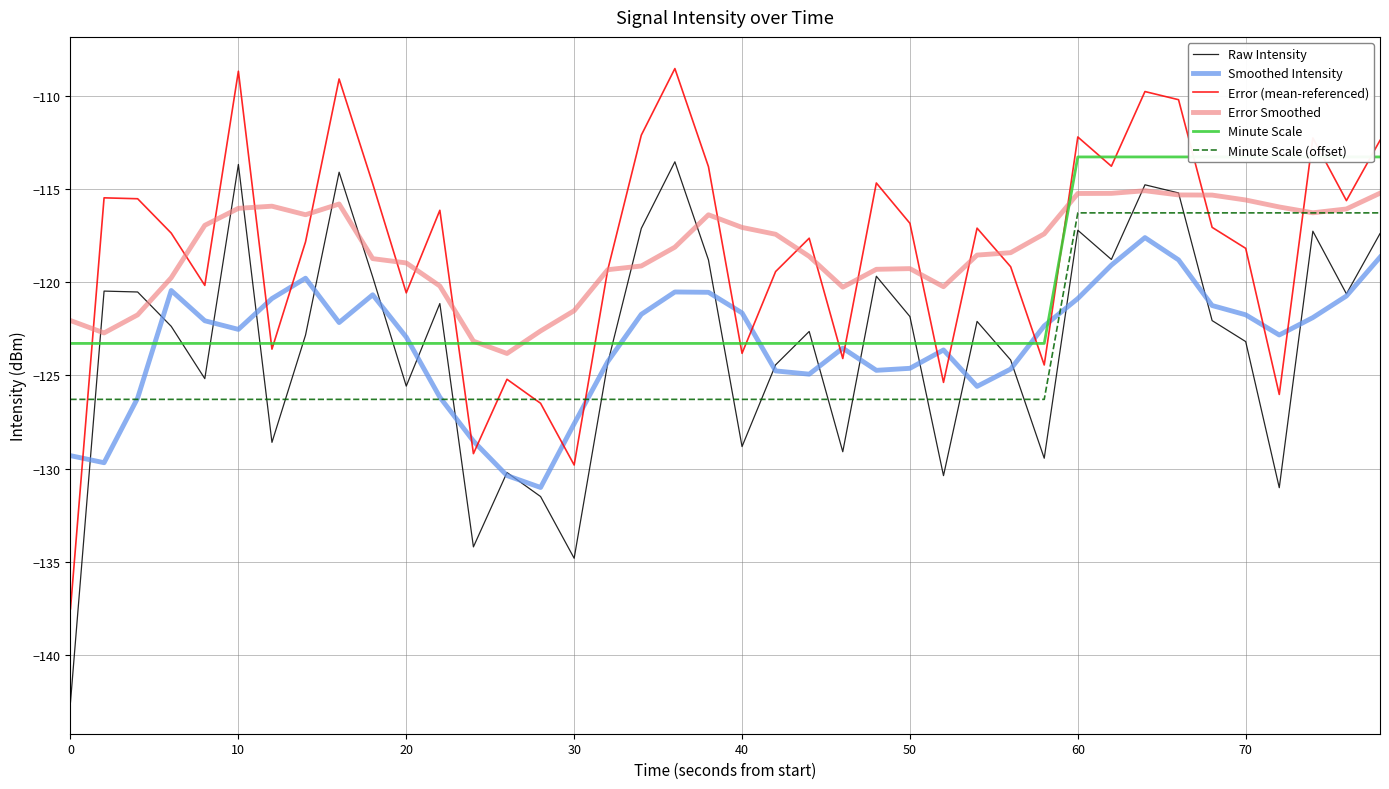

True or false: Raw Intensity and Error (mean-referenced) intersect in this chart.

False